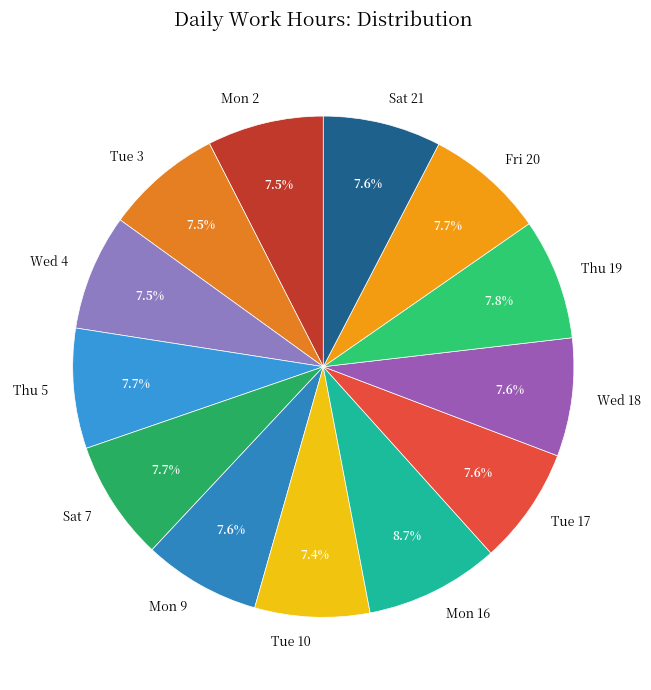

How many slices are in this pie chart?

13